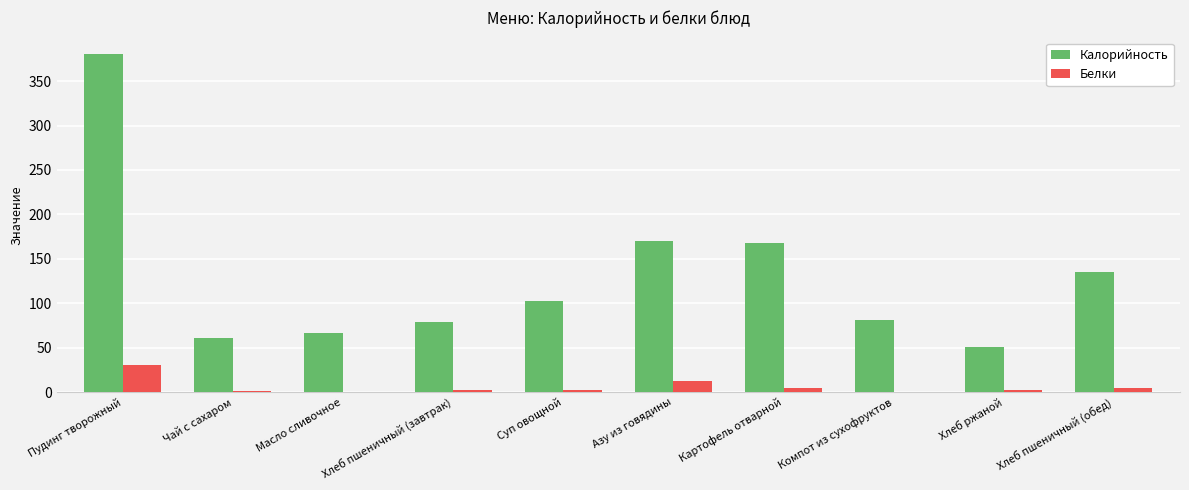

Count the number of categories in the chart.

10